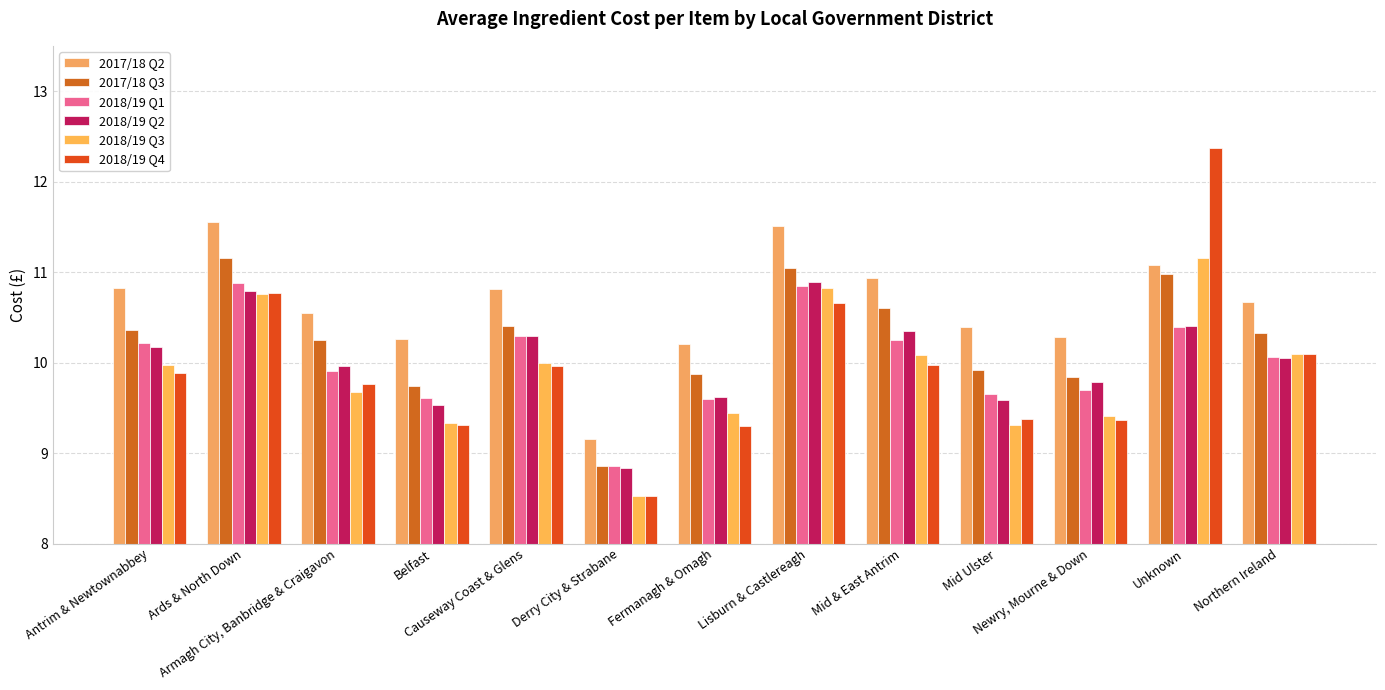

What is the average value of the 2017/18 Q2 series?

10.6